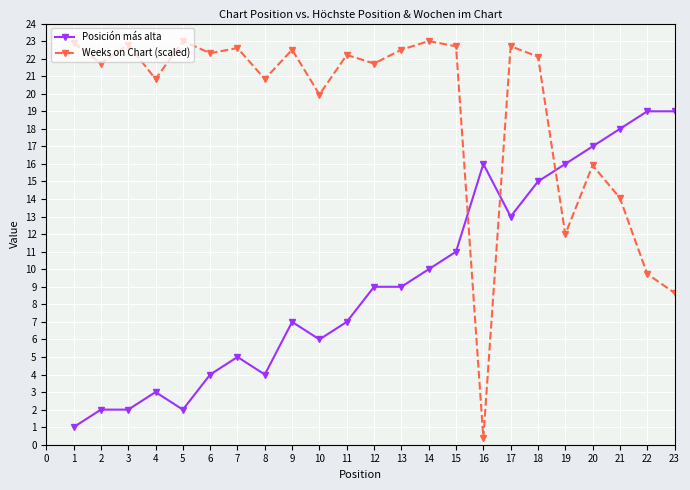

What is the approximate value of Posición más alta at 1?

1.0